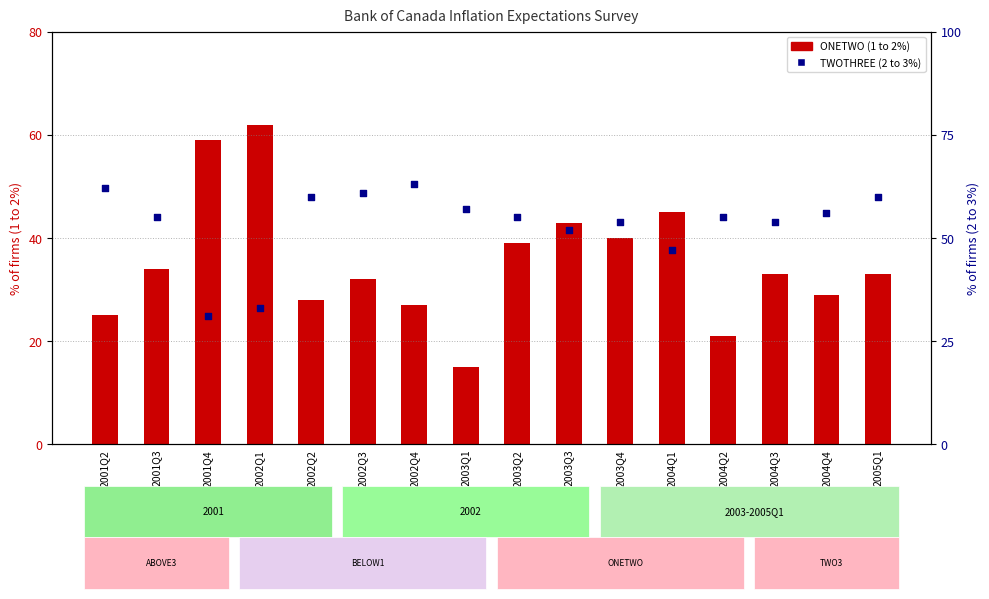

What is the total value across all series at 2002Q1?

95